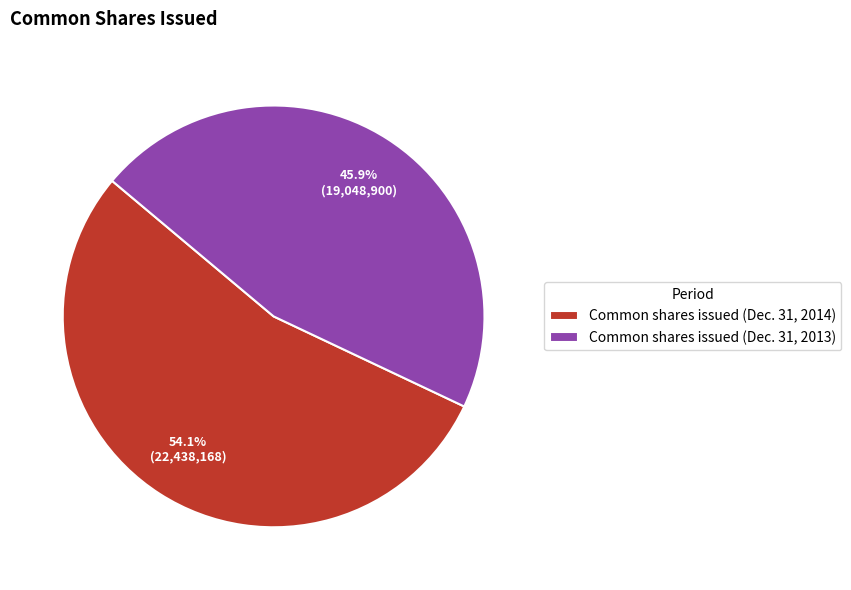

Is it true that Common shares issued (Dec. 31, 2014) is 65% of the pie?

False